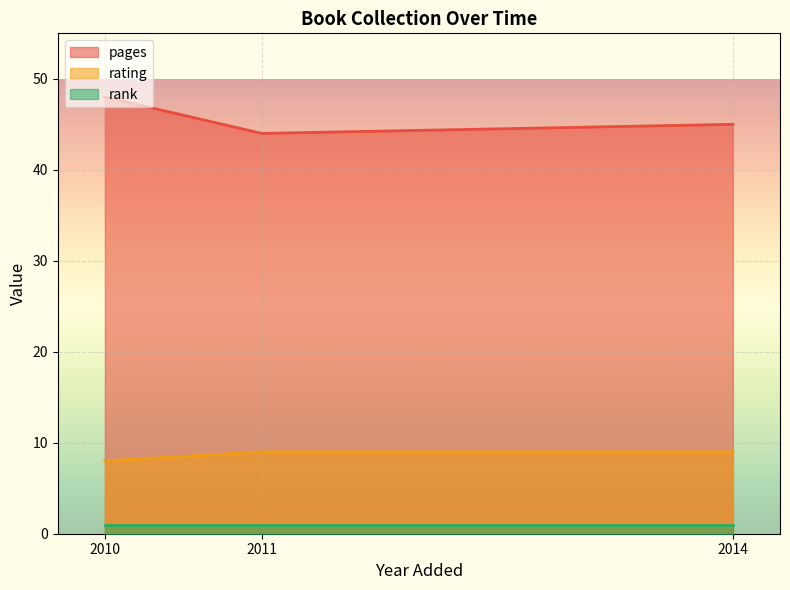

List the series in order of their overall mean, lowest first.

rank, rating, pages